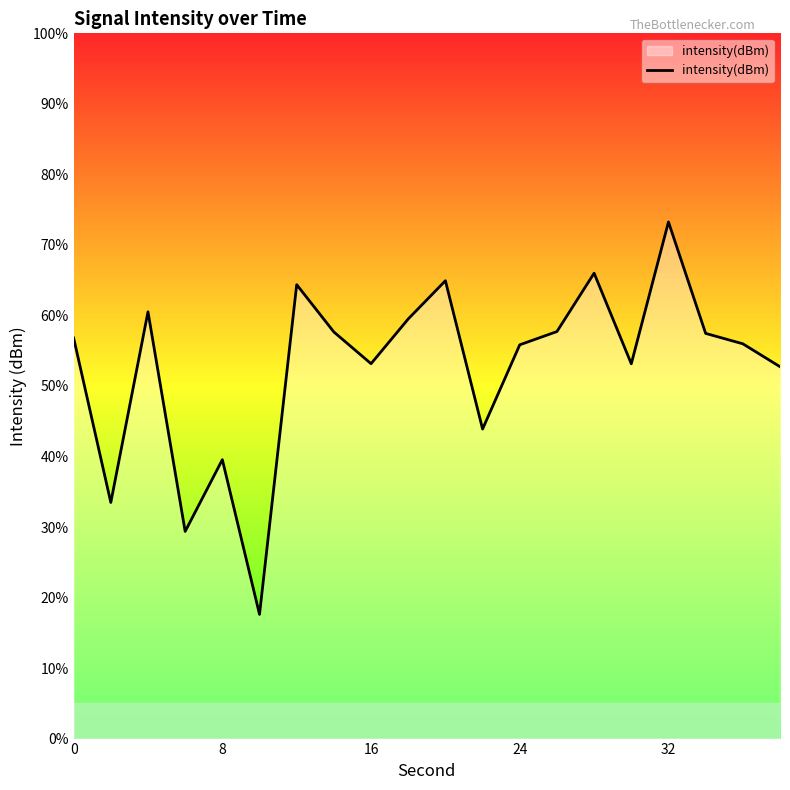

What is the maximum value shown in the chart?

73.3